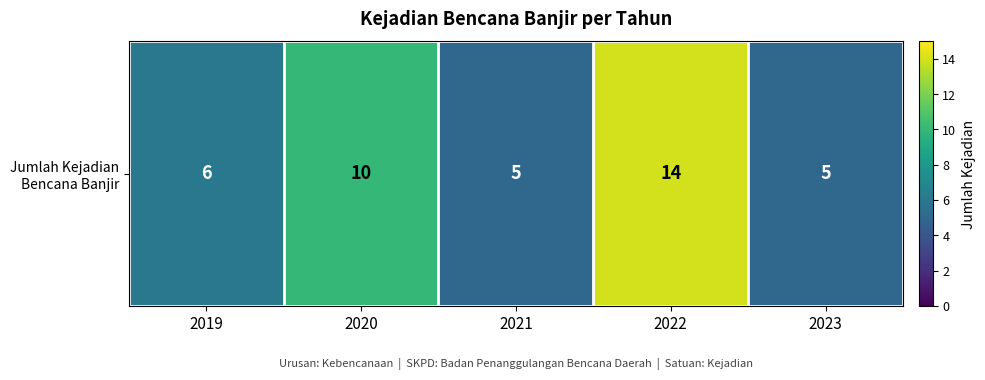

At which category does the chart reach its minimum across all series?

2021